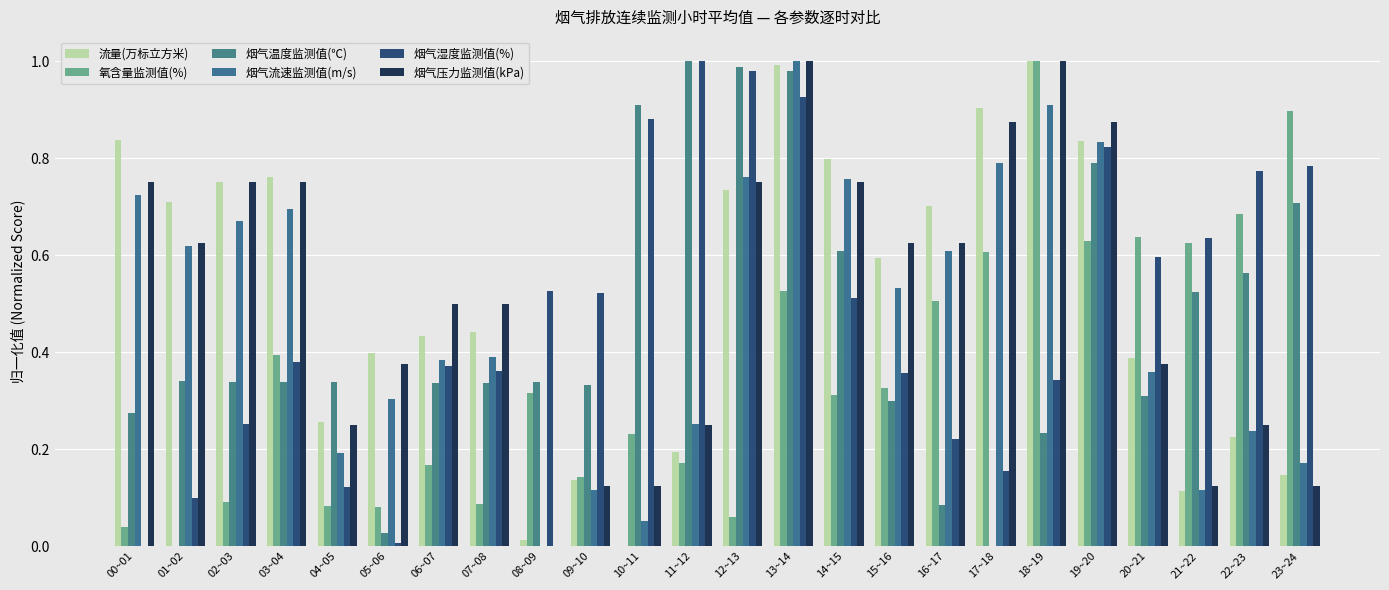

What are all the series names shown in the legend?

流量(万标立方米), 氧含量监测值(%), 烟气温度监测值(℃), 烟气流速监测值(m/s), 烟气湿度监测值(%), 烟气压力监测值(kPa)